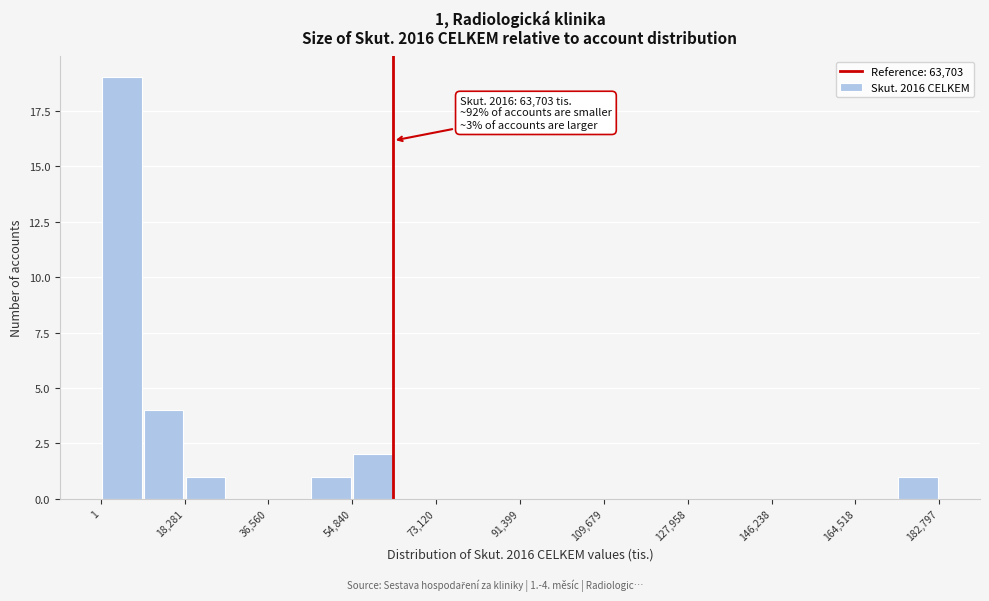

Which range on the x-axis has the tallest bar?

0 to 10000